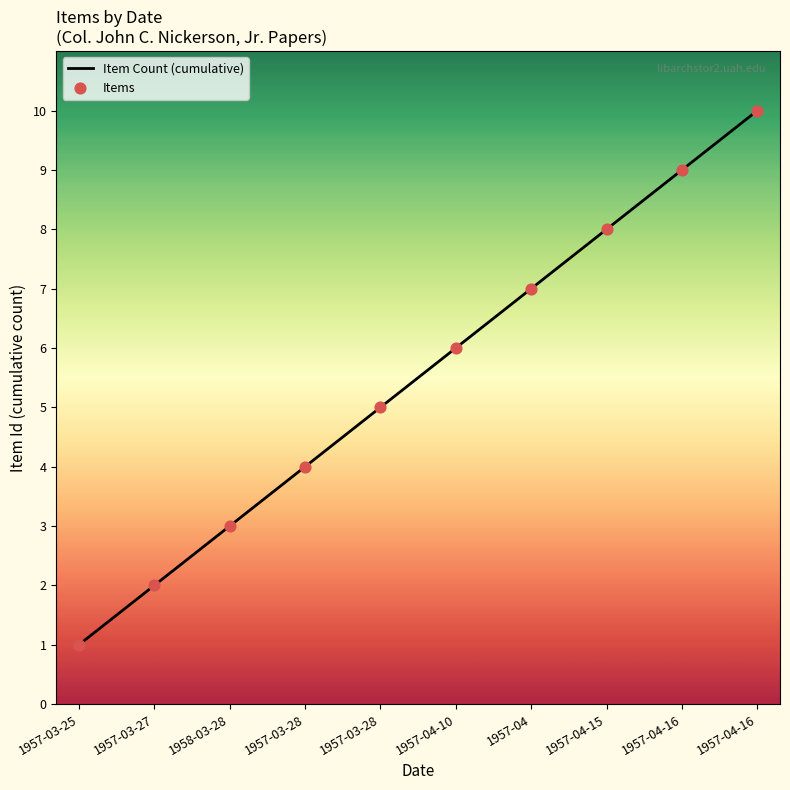

Is this an area chart (filled region under the line)?

Yes